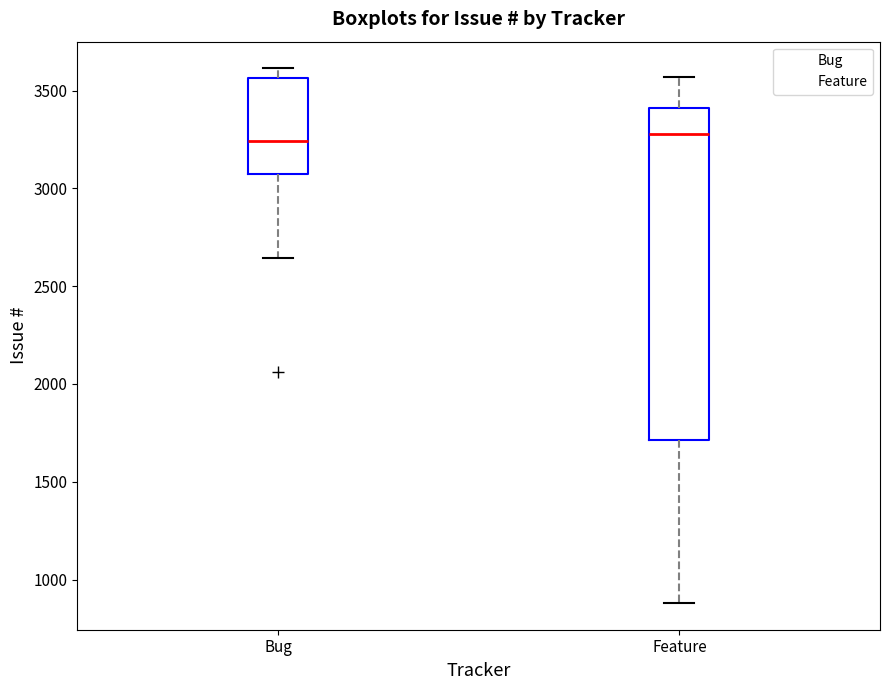

Comparing the boxes themselves (not the whiskers), which one is the tallest?

Feature